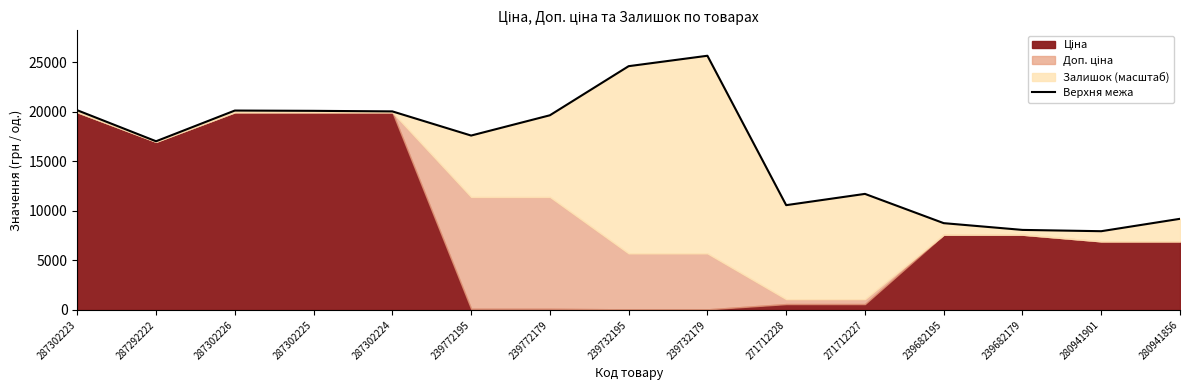

Where does the data first go above 17609?

287302223